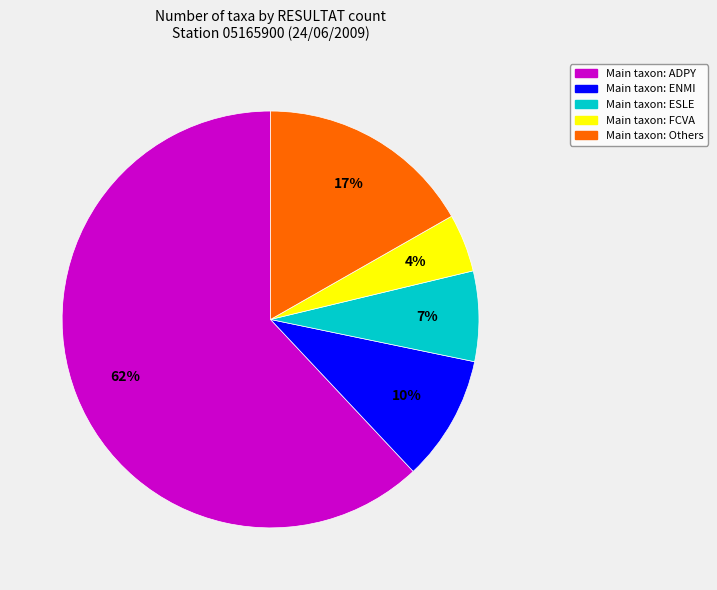

To the nearest percent, what is the difference between the largest and smallest slice percentages?

58%